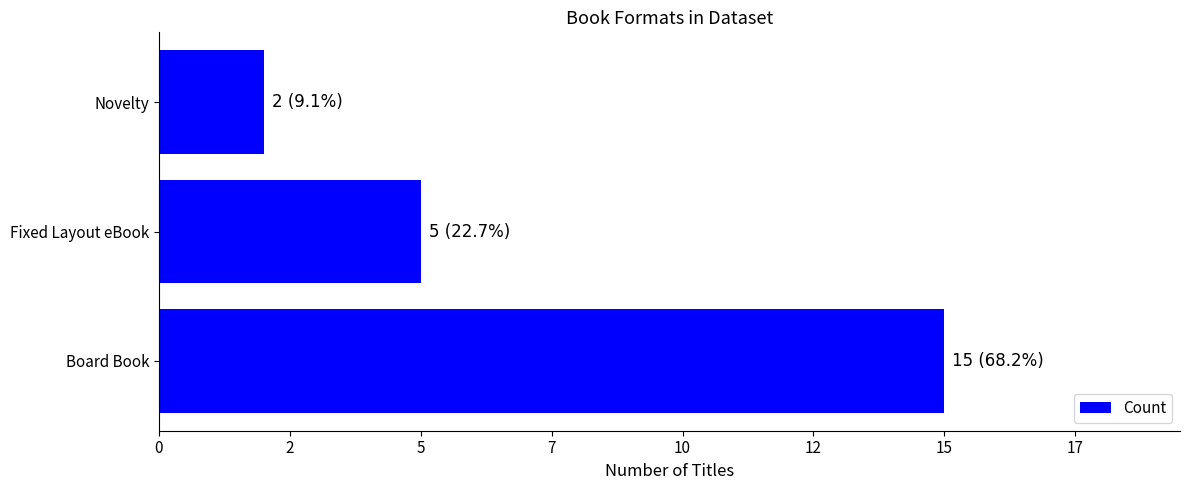

Are the bars horizontal?

Yes